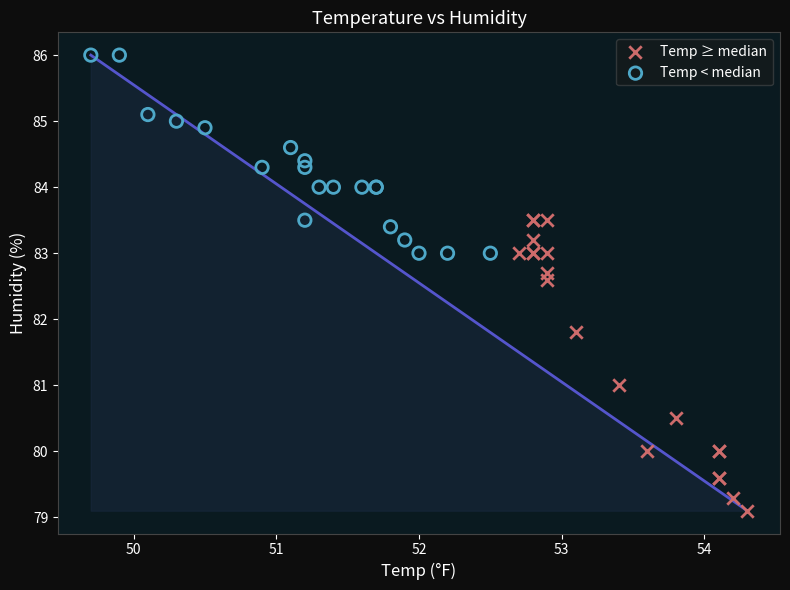

Which series has the widest spread of Y values?

Temp ≥ median